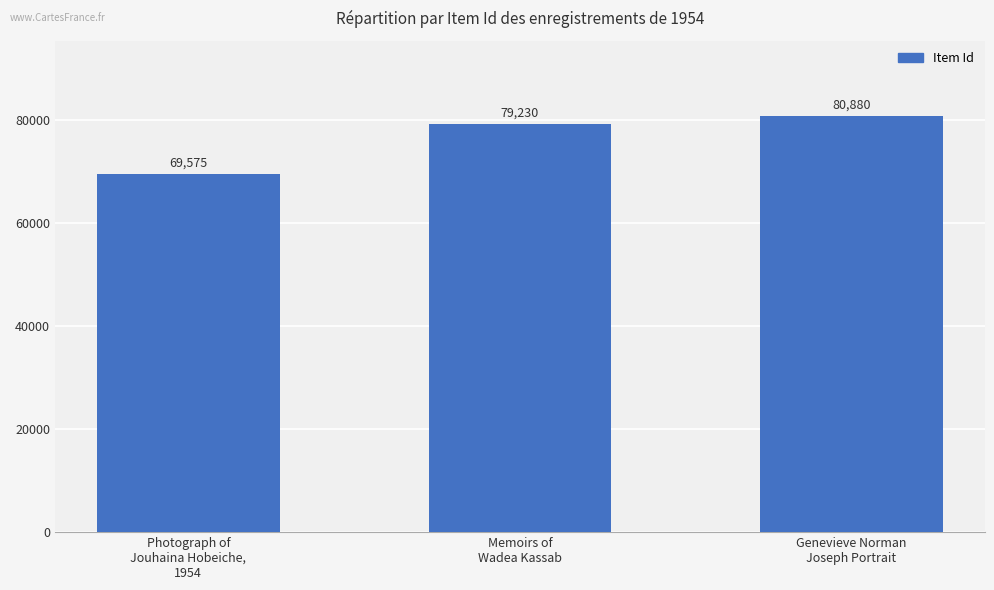

Count the values in the range 69575 to 80880.

3